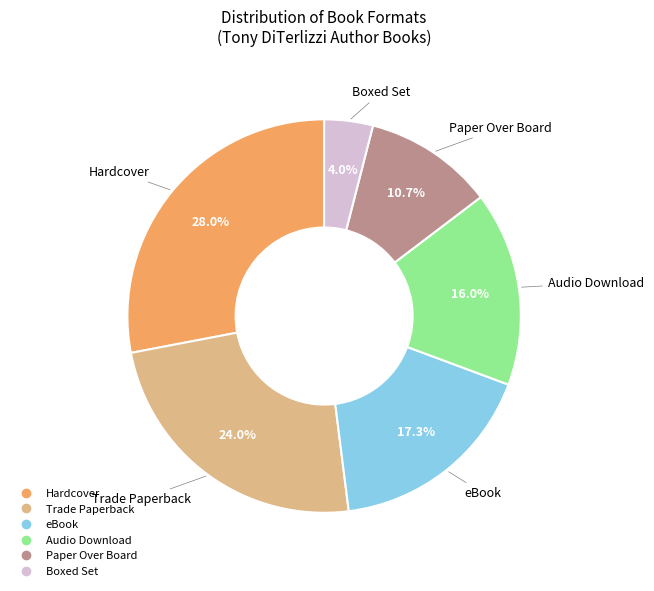

How many segments does this pie chart have?

6